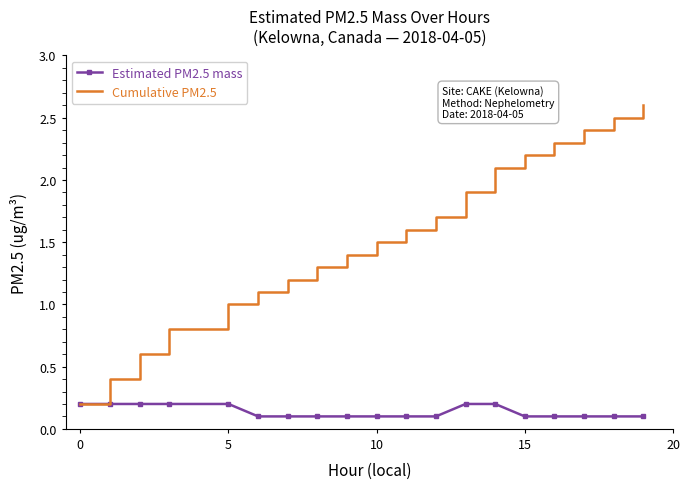

Rank the series by their maximum value, from lowest to highest.

Estimated PM2.5 mass, Cumulative PM2.5